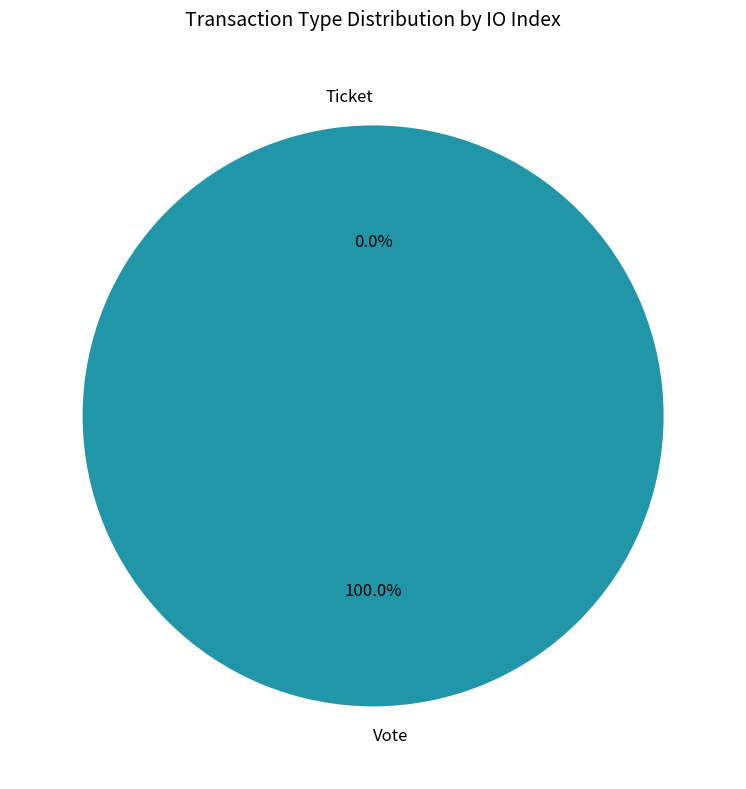

How much of the chart is everything except Ticket?

100.0%